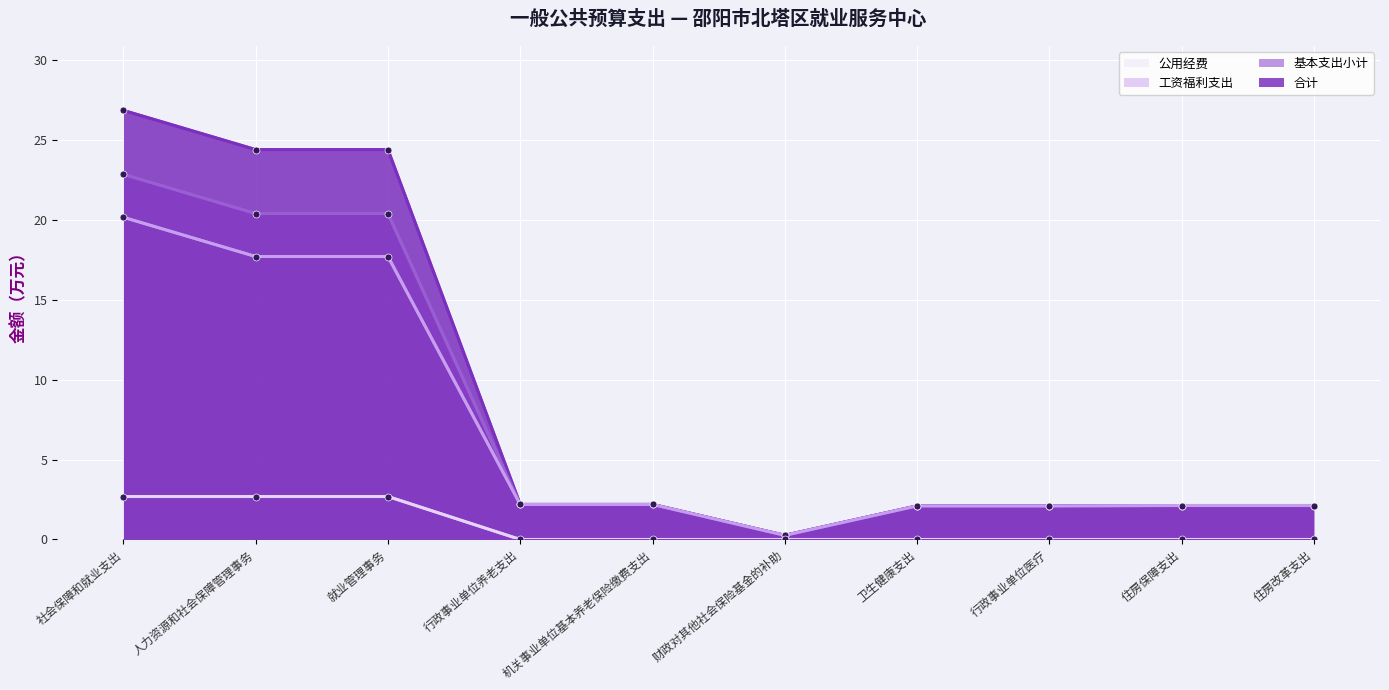

In 合计, how many points are lower than both neighbors (excluding endpoints)?

1